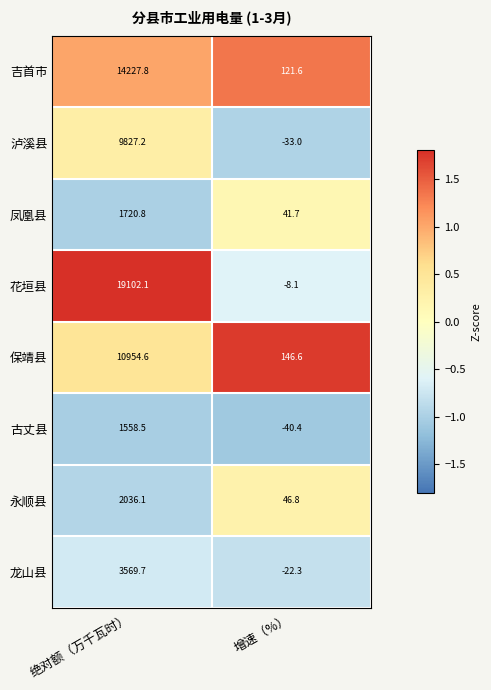

Reading right to left, list all the values displayed in this chart.

吉首市: 121.6	14227.8
泸溪县: -33.0	9827.2
凤凰县: 41.7	1720.8
花垣县: -8.1	19102.1
保靖县: 146.6	10954.6
古丈县: -40.4	1558.5
永顺县: 46.8	2036.1
龙山县: -22.3	3569.7